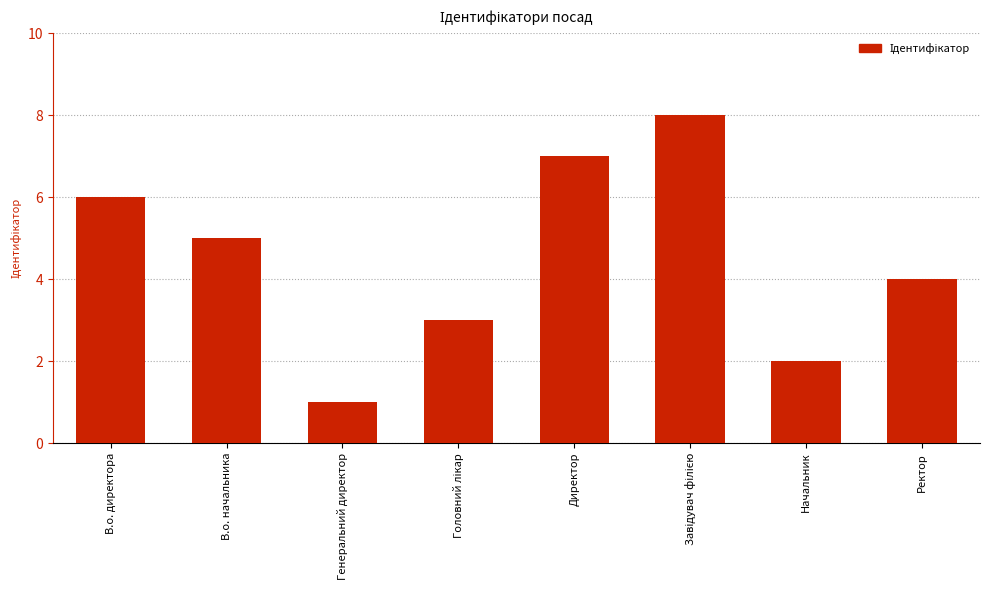

Reading left to right, extract all data points from this chart.

6	5	1	3	7	8	2	4